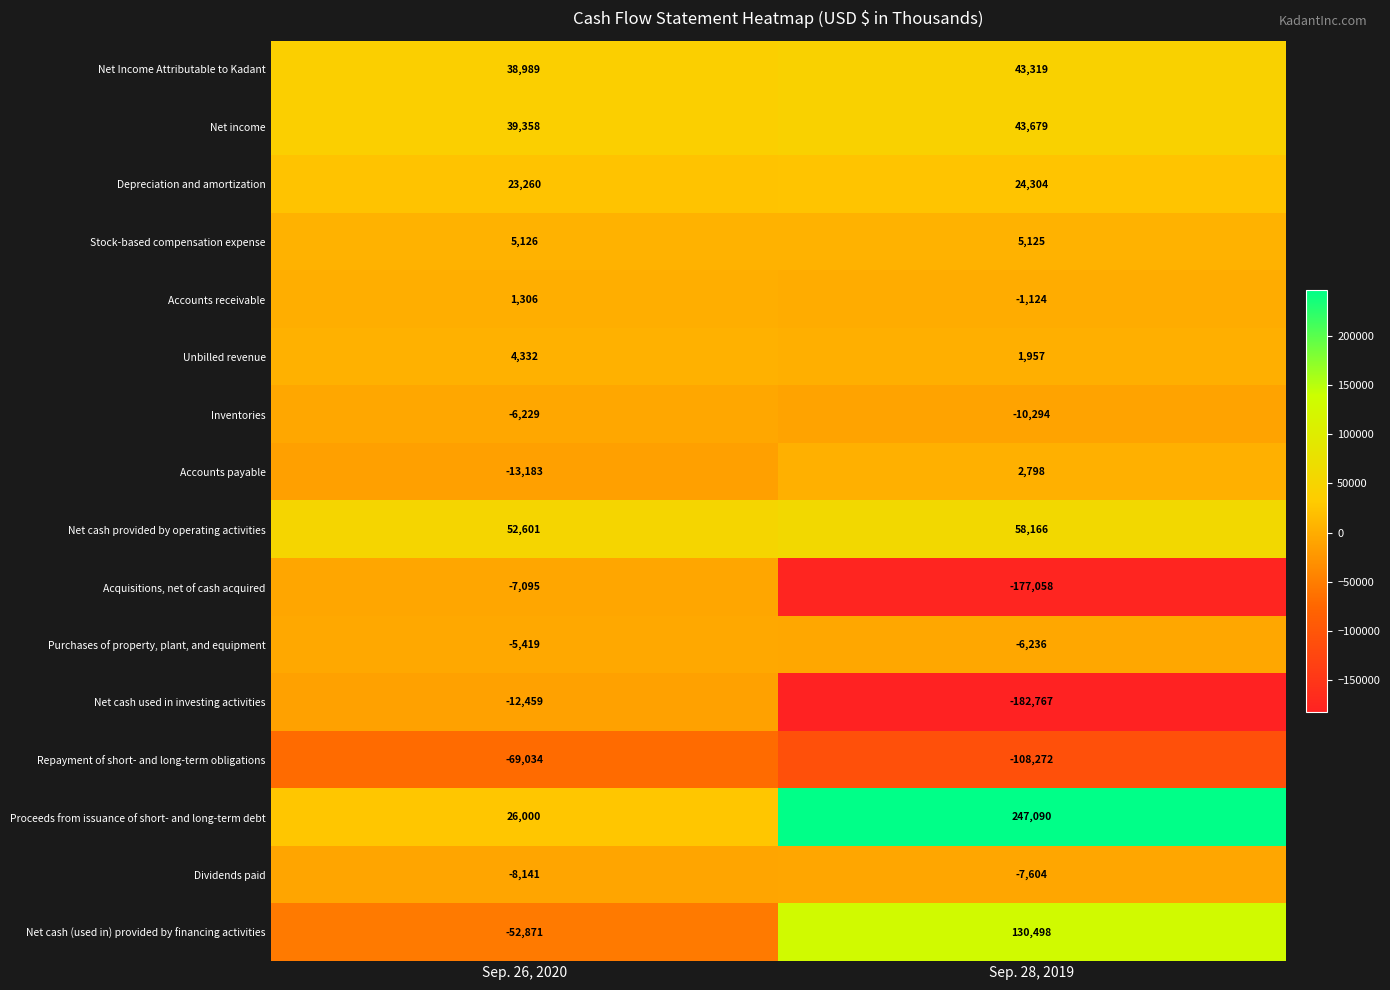

The value of Depreciation and amortization at Sep. 28, 2019 is 39895. True or false?

False